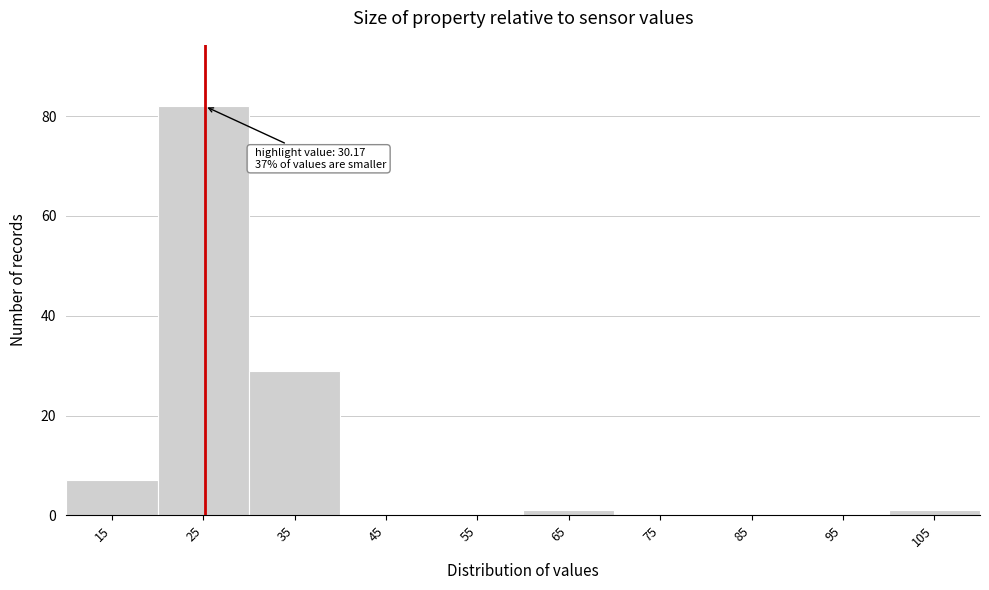

Reading left to right, transcribe all the data shown in this chart.

15=7	25=82	35=29	45=0	55=0	65=1	75=0	85=0	95=0	105=1